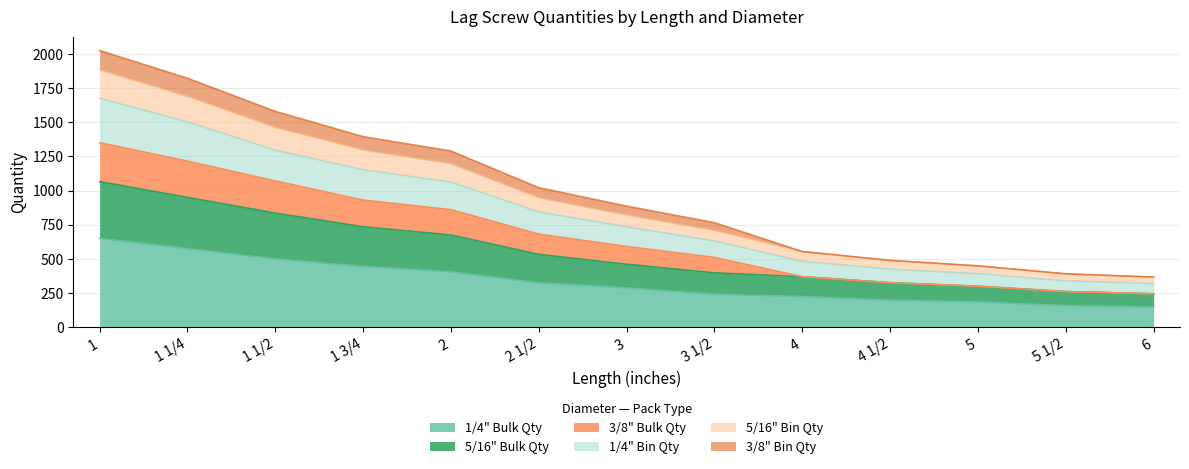

List the labels in order of 1/4" Bin Qty value, smallest first.

6, 5 1/2, 5, 4 1/2, 4, 3 1/2, 3, 2 1/2, 2, 1 3/4, 1 1/2, 1 1/4, 1